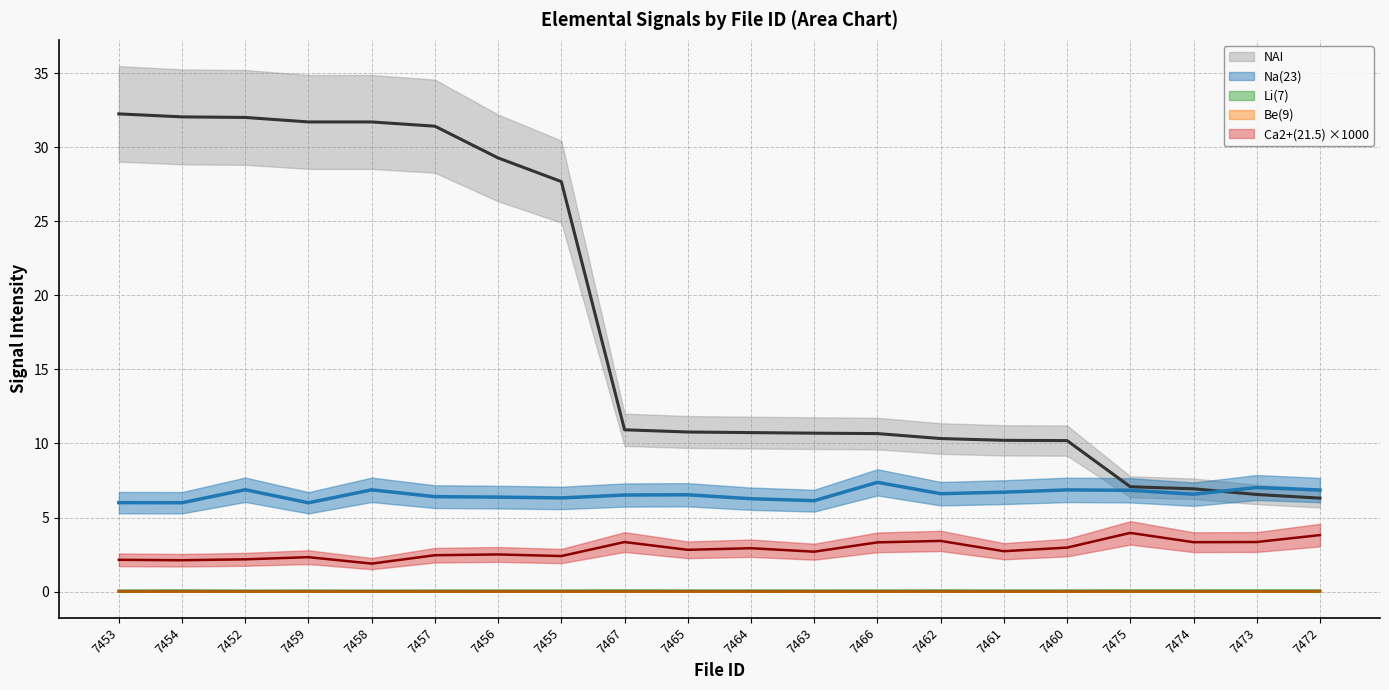

What are all the series names shown in the legend?

NAI, Li(7), Be(9), Na(23), Ca2+(21.5)